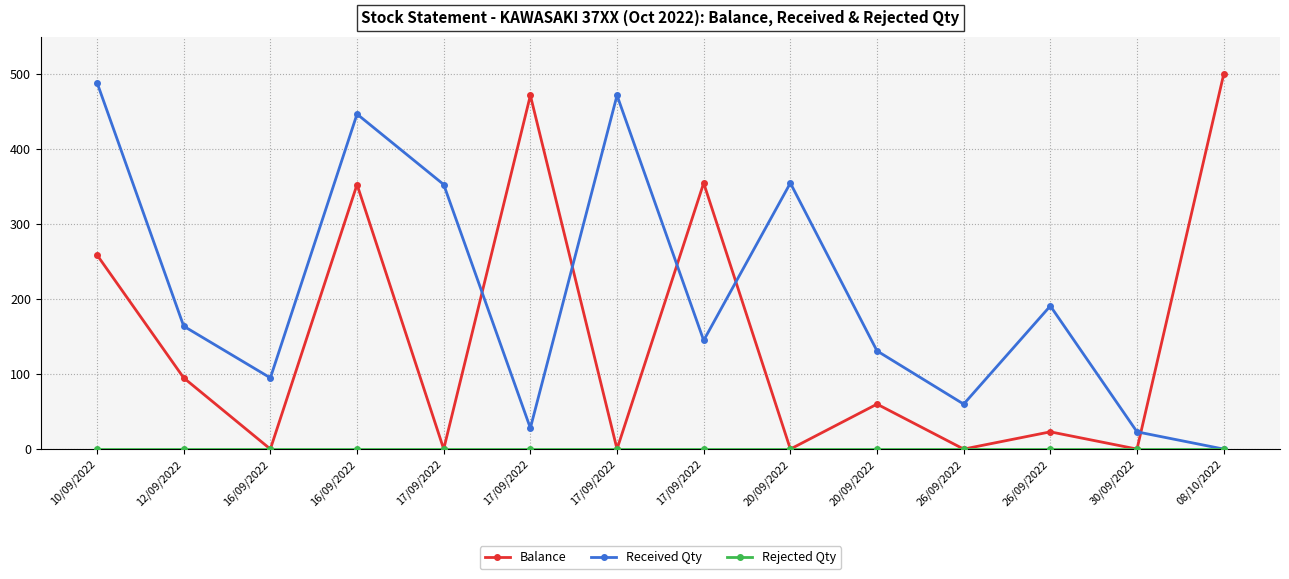

Is the value of Received Qty at 26/09/2022 greater than the value of Balance at 17/09/2022?

Yes